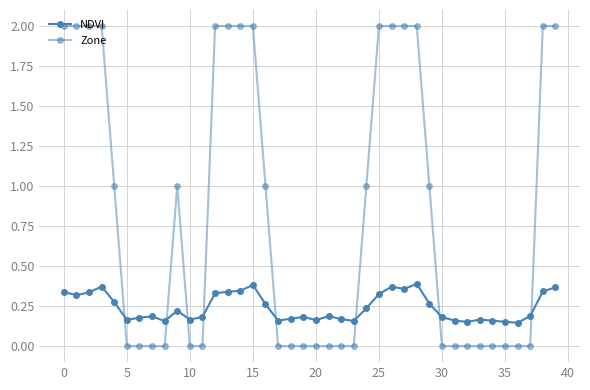

Which series has the largest total across all categories?

Zone